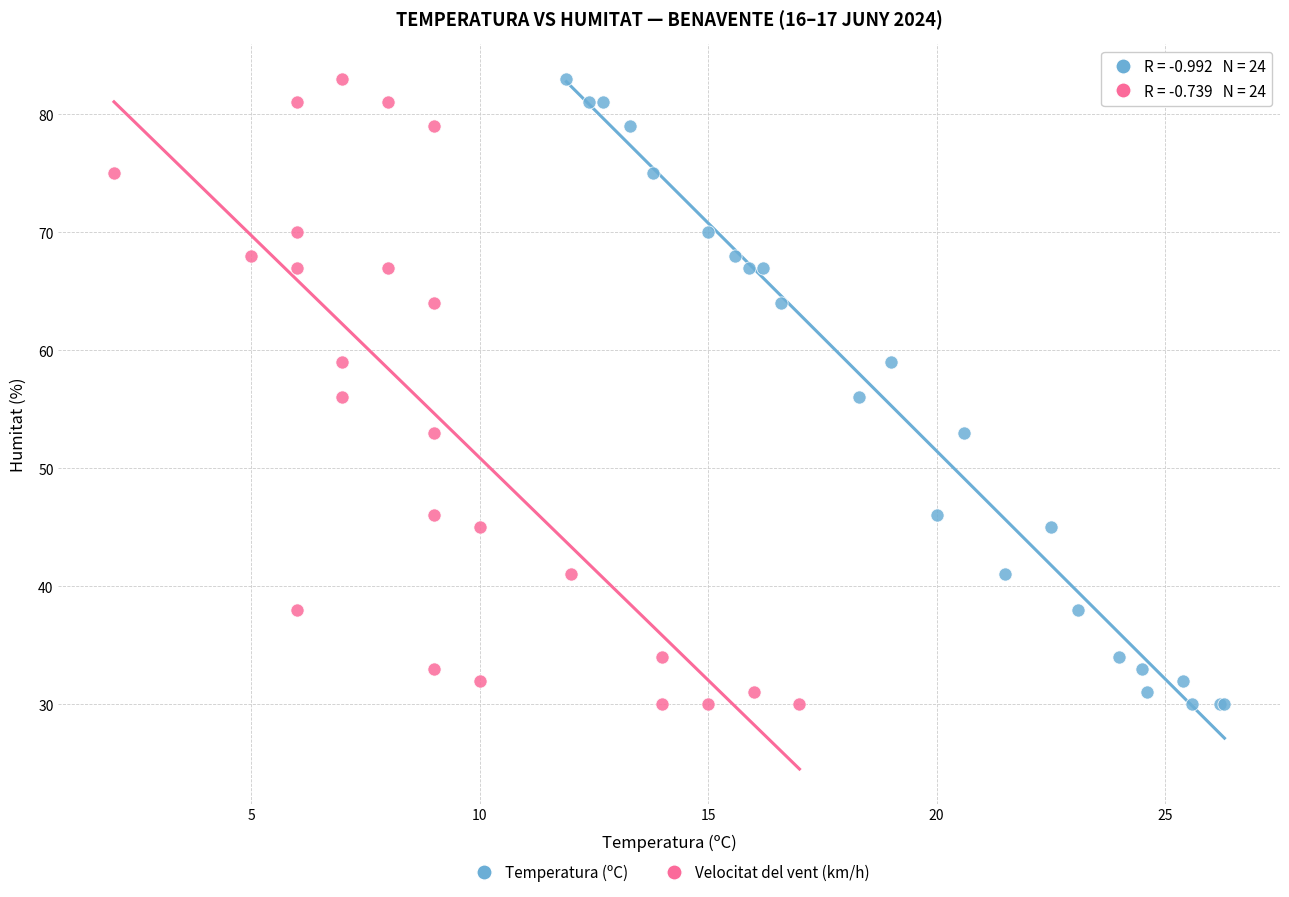

What are all the series names shown in the legend?

Temperatura (ºC), Velocitat del vent (km/h)